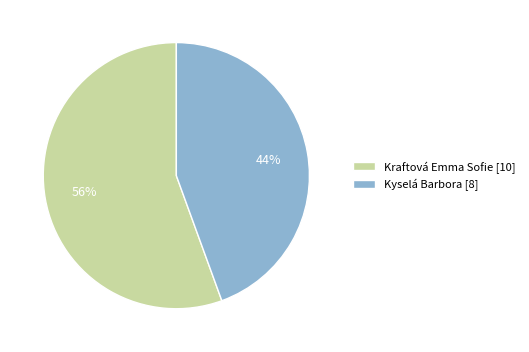

Do Kraftová Emma Sofie [10] and Kyselá Barbora [8] together represent more than half of the pie?

Yes